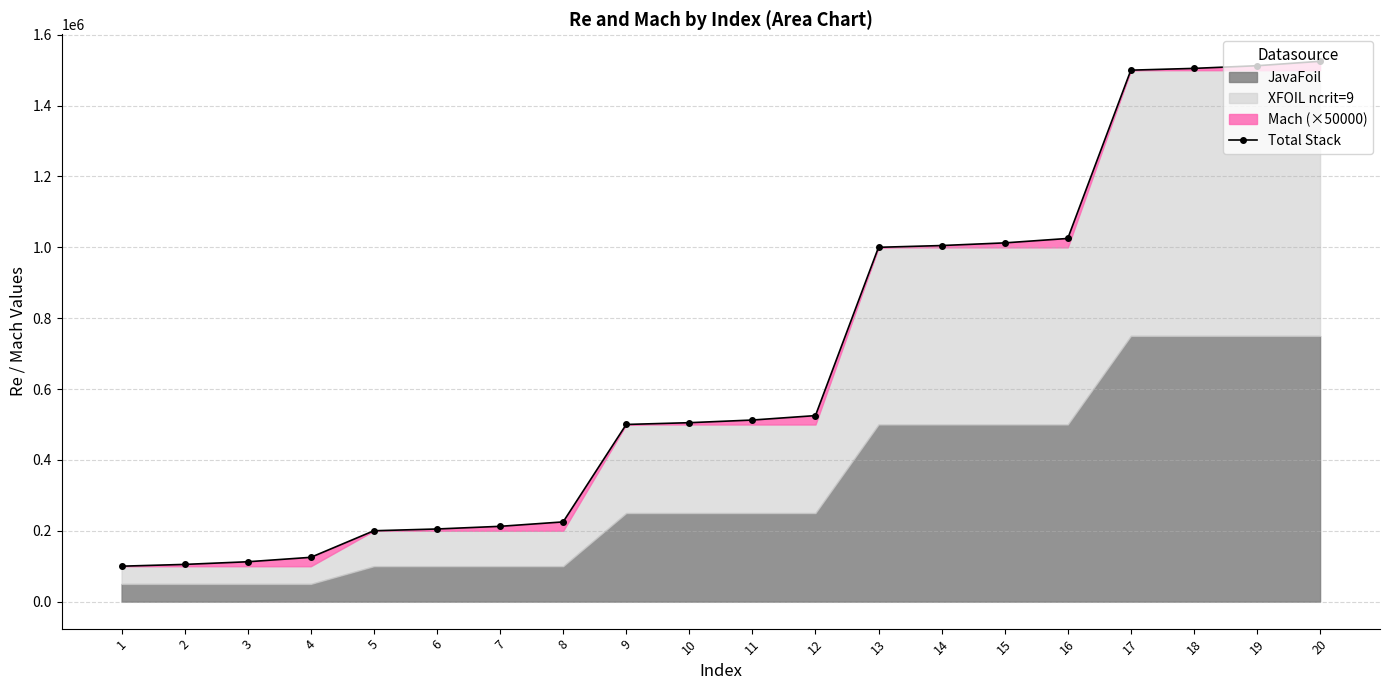

What is the greatest value displayed?

1525000